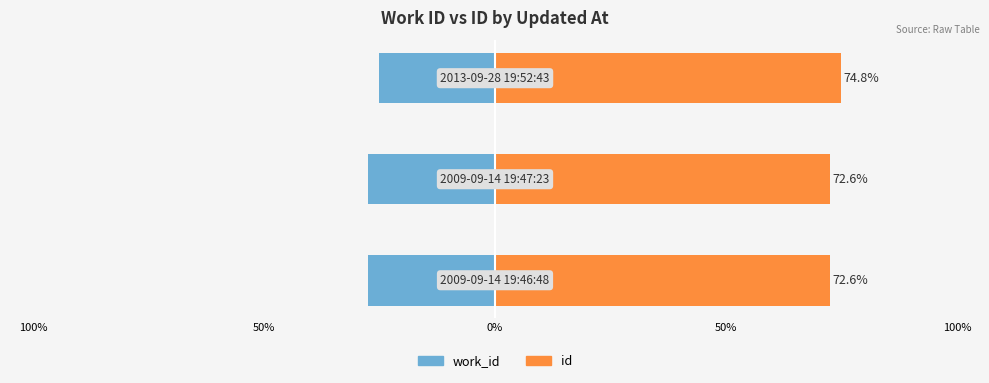

The value of id at 0% is 74.8. True or false?

True